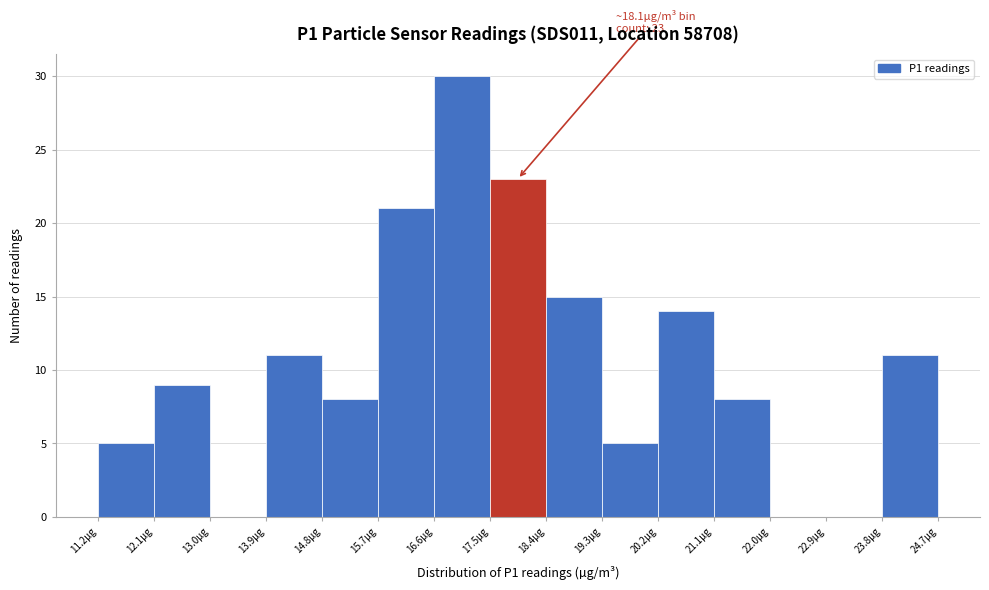

Which range on the x-axis has the tallest bar?

16.6 to 17.5